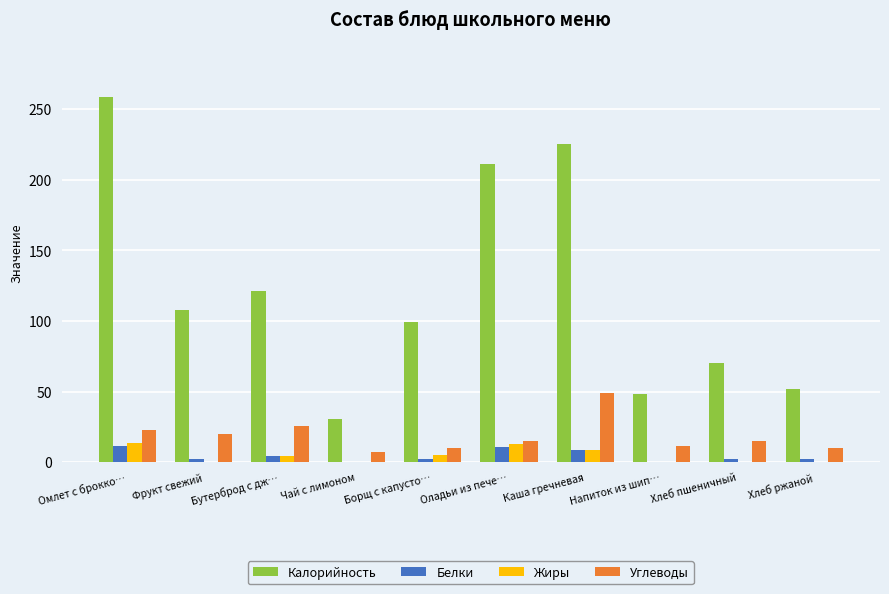

What value does the Калорийность series have at Бутерброд с дж…?

121.5